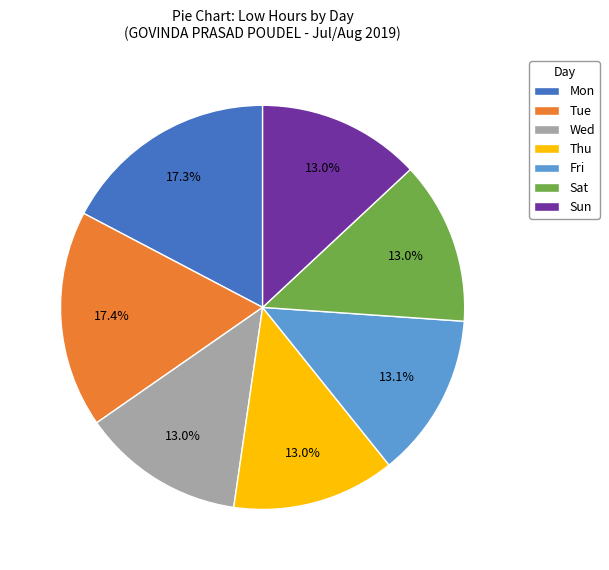

Does Thu represent more than half of the total?

No